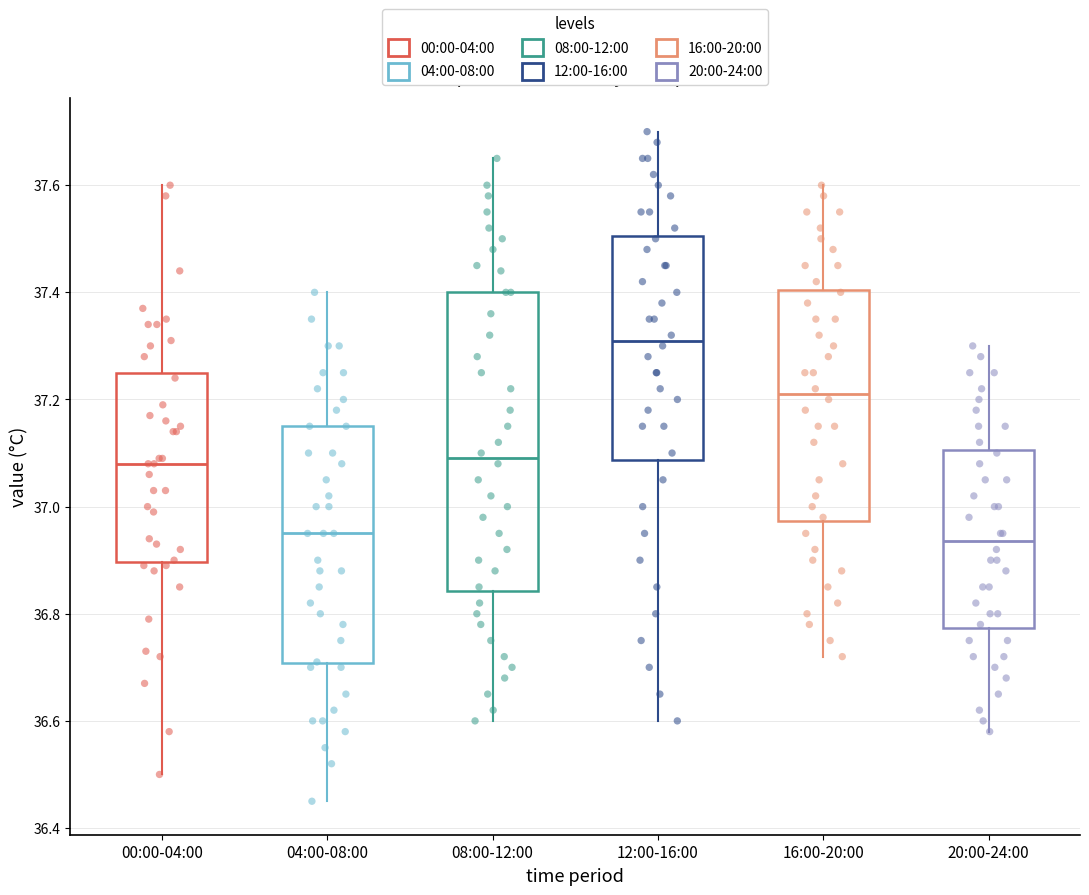

Where does the median line of the box for 16:00-20:00 sit on the y-axis? The values are not printed on the chart, so give them approximately, as read against the axis.

37.22